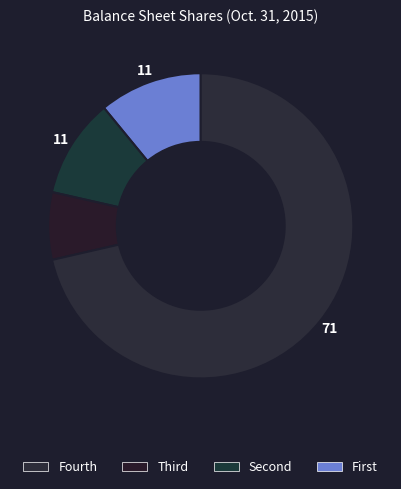

To the nearest percent, what is the average slice percentage?

25%